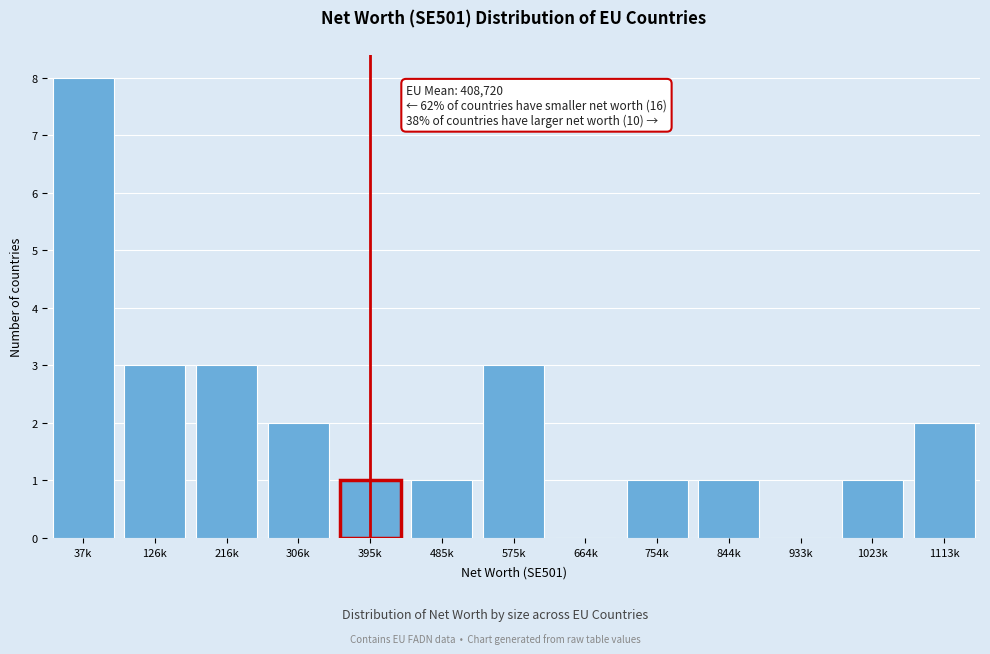

Reading left to right, extract all data points from this chart.

37k=8	126k=3	216k=3	306k=2	395k=1	485k=1	575k=3	664k=0	754k=1	844k=1	933k=0	1023k=1	1113k=2